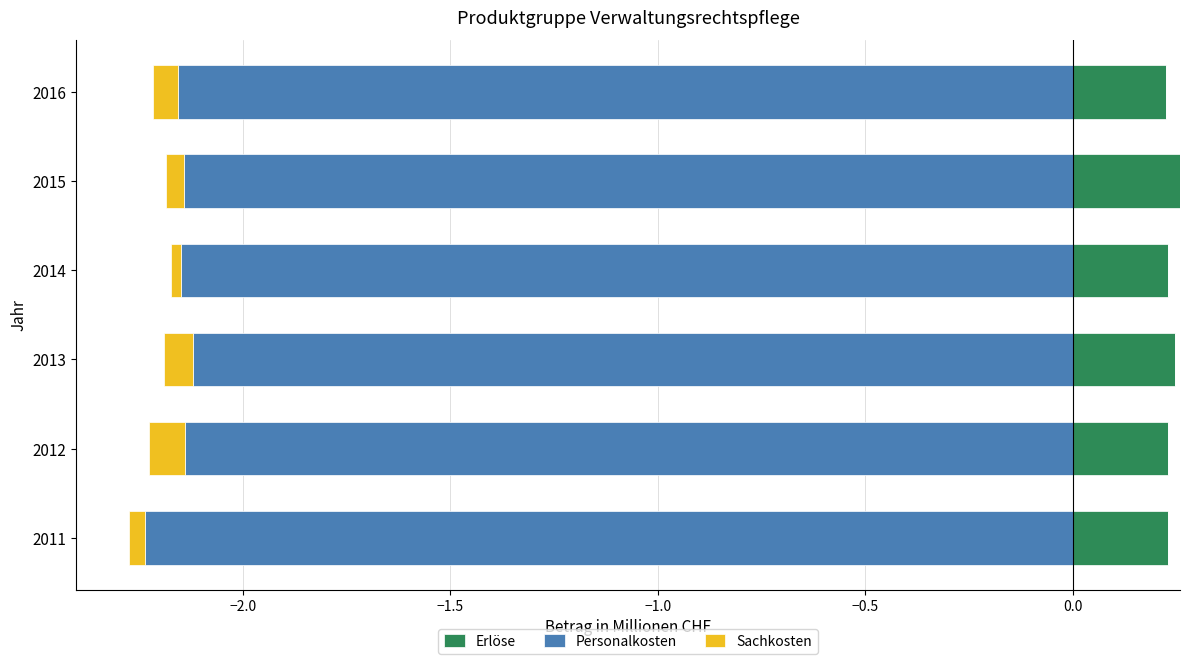

At how many categories does at least one series exceed 0?

6